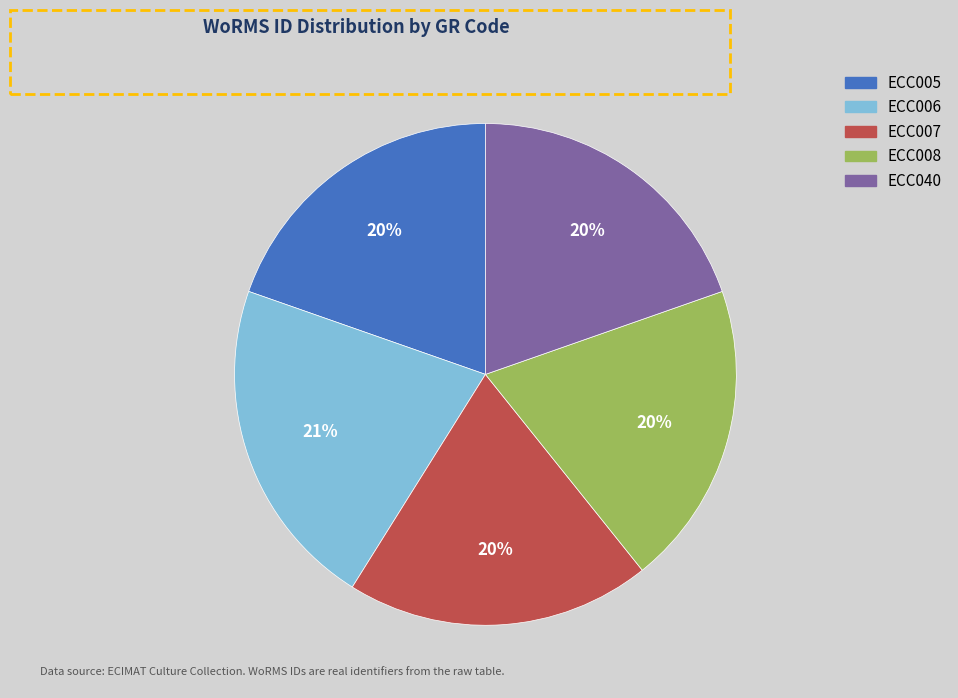

What is the largest slice in the pie chart?

ECC006